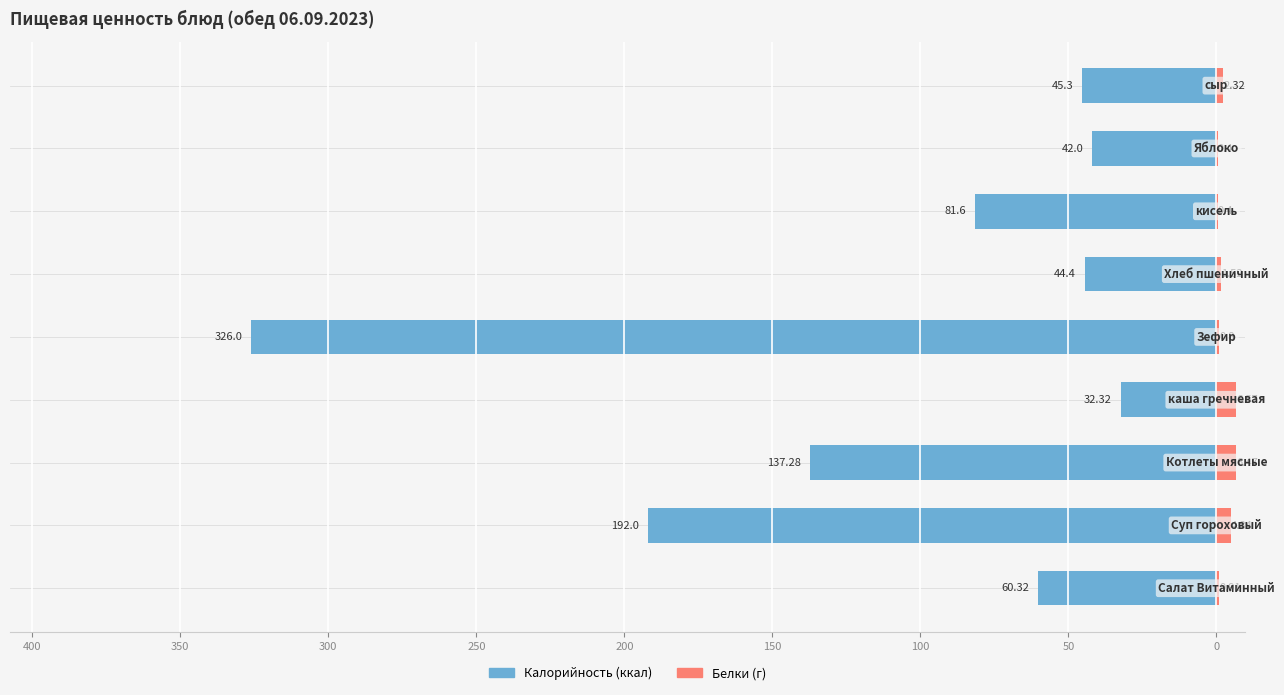

Reading right to left, transcribe all the data shown in this chart.

Калорийность: 50=-45.3	100=-42.0	150=-81.6	200=-44.4	250=-326.0	300=-32.3	350=-137.3	400=-192.0	450=-60.3
Белки: 50=2.3	100=0.4	150=0.4	200=1.5	250=0.8	300=6.6	350=6.5	400=4.8	450=0.9